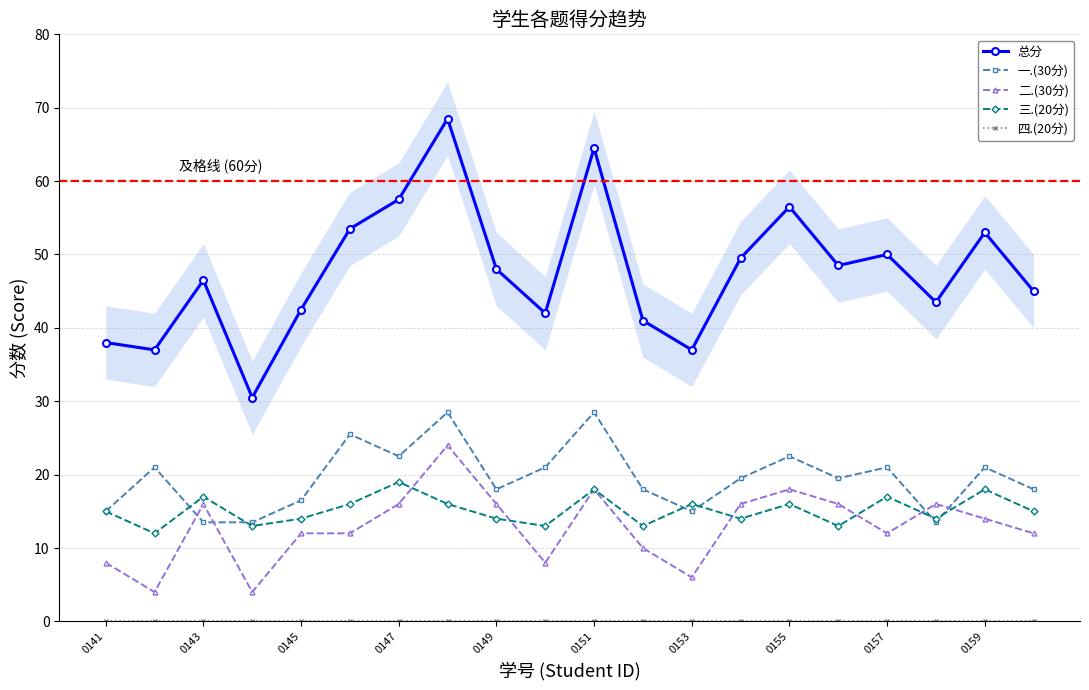

True or false: 三.(20分) and 总分 cross at least once.

False